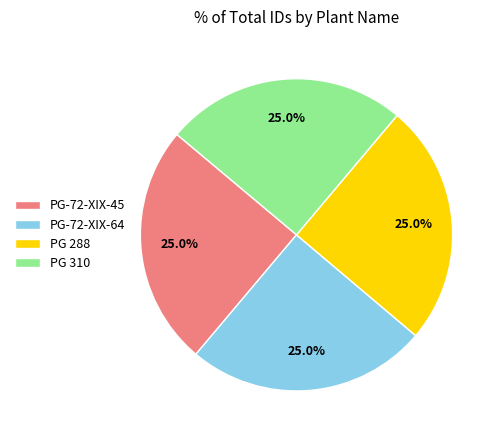

Is it true that PG 310 is 25% of the pie?

True